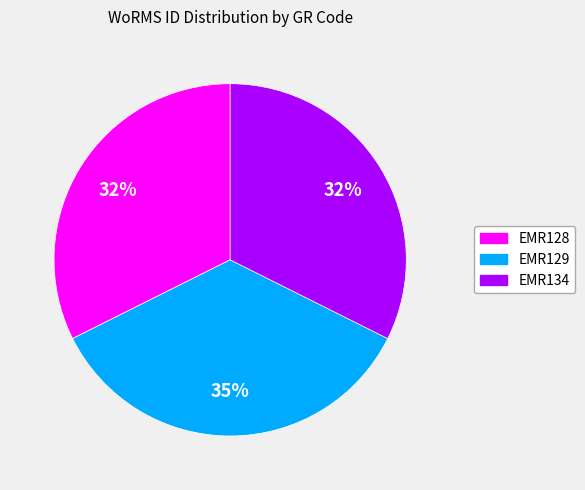

Count the number of slices in the pie.

3